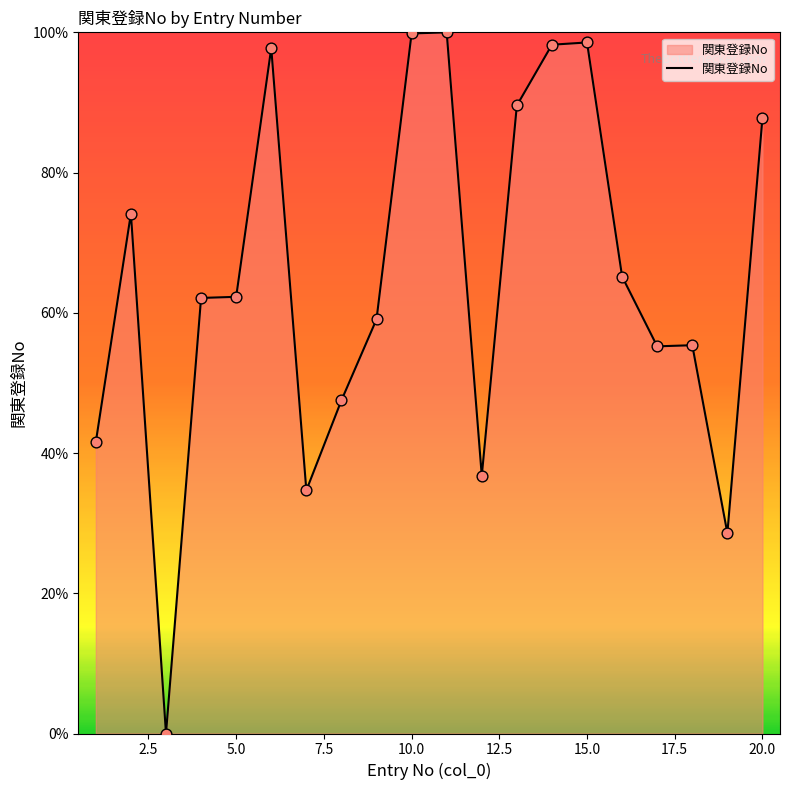

What is the greatest value displayed?

100.0